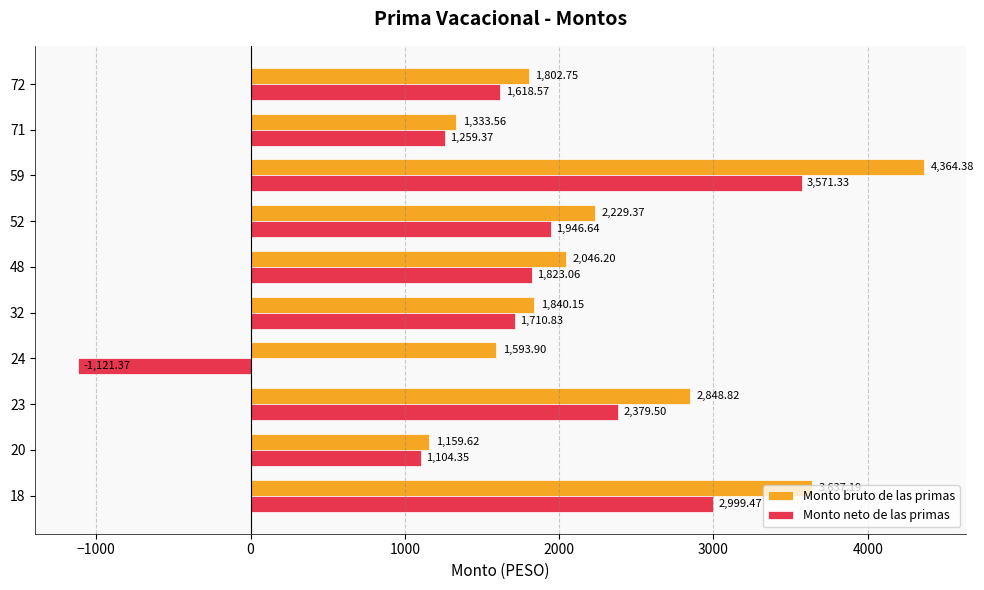

List the series in order of their overall mean, lowest first.

Monto neto de las primas, Monto bruto de las primas